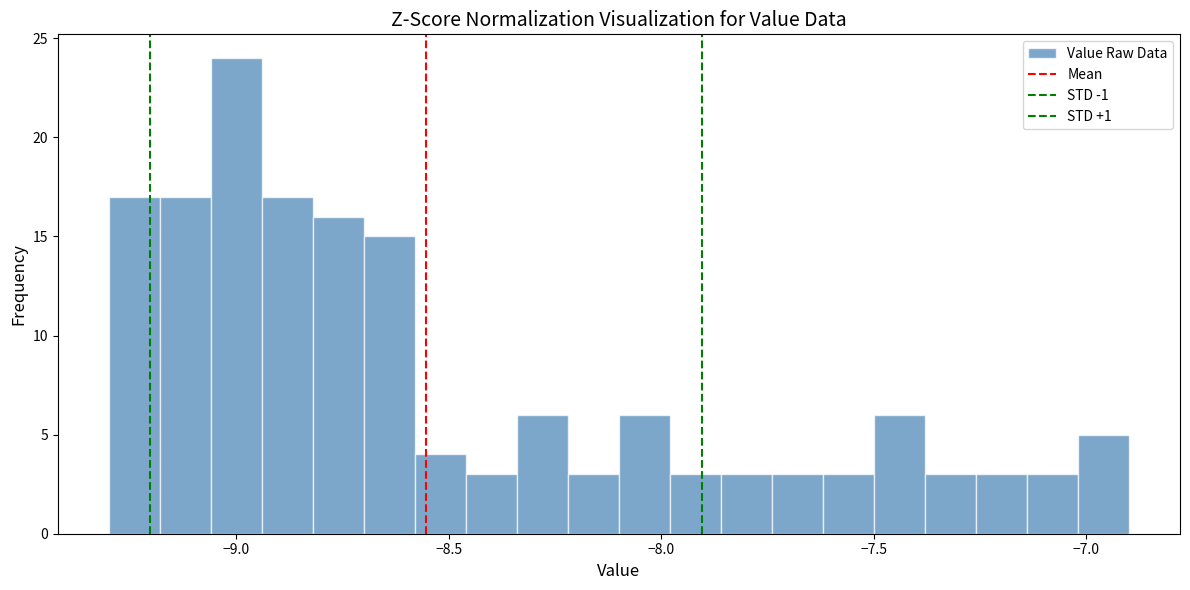

Around what value on the x-axis is the tallest bar? Give the approximate position of its centre, as read against the axis.

-9.00